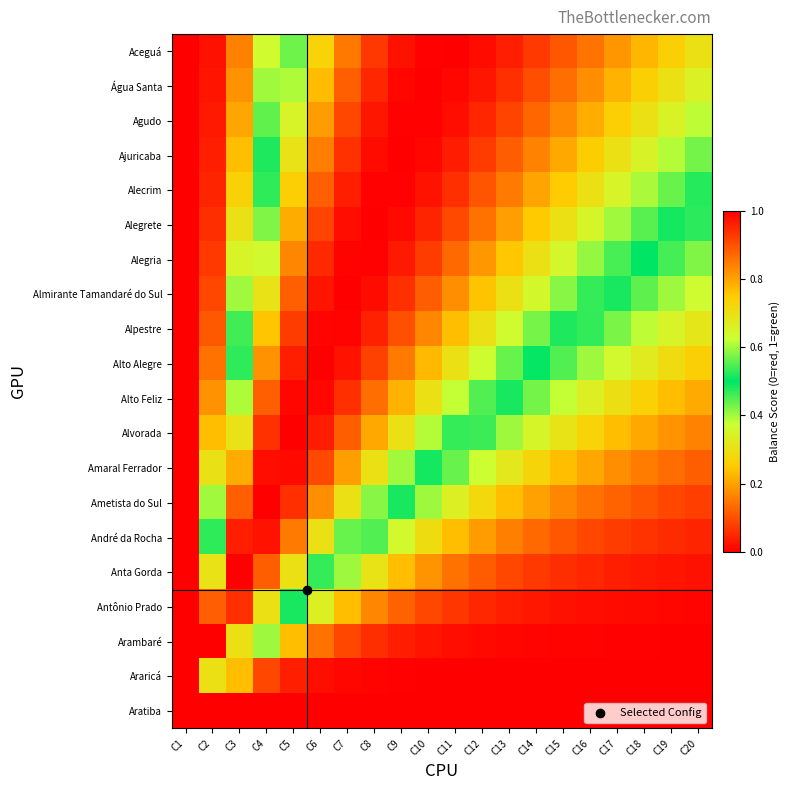

Reading left to right, list all the values displayed in this chart.

Aceguá: C1=0.0	C2=0.0	C3=0.2	C4=0.4	C5=0.6	C6=0.7	C7=0.9	C8=0.9	C9=1.0	C10=1.0	C11=1.0	C12=1.0	C13=1.0	C14=0.9	C15=0.9	C16=0.9	C17=0.8	C18=0.8	C19=0.7	C20=0.7
Água Santa: C1=0.0	C2=0.0	C3=0.2	C4=0.4	C5=0.6	C6=0.8	C7=0.9	C8=1.0	C9=1.0	C10=1.0	C11=1.0	C12=1.0	C13=0.9	C14=0.9	C15=0.9	C16=0.8	C17=0.8	C18=0.7	C19=0.7	C20=0.7
Agudo: C1=0.0	C2=0.0	C3=0.2	C4=0.4	C5=0.6	C6=0.8	C7=0.9	C8=1.0	C9=1.0	C10=1.0	C11=1.0	C12=1.0	C13=0.9	C14=0.9	C15=0.8	C16=0.8	C17=0.7	C18=0.7	C19=0.7	C20=0.6
Ajuricaba: C1=0.0	C2=0.0	C3=0.2	C4=0.5	C5=0.7	C6=0.8	C7=0.9	C8=1.0	C9=1.0	C10=1.0	C11=1.0	C12=0.9	C13=0.9	C14=0.8	C15=0.8	C16=0.7	C17=0.7	C18=0.7	C19=0.6	C20=0.6
Alecrim: C1=0.0	C2=0.0	C3=0.3	C4=0.5	C5=0.7	C6=0.9	C7=1.0	C8=1.0	C9=1.0	C10=1.0	C11=0.9	C12=0.9	C13=0.8	C14=0.8	C15=0.7	C16=0.7	C17=0.7	C18=0.6	C19=0.6	C20=0.5
Alegrete: C1=0.0	C2=0.1	C3=0.3	C4=0.6	C5=0.8	C6=0.9	C7=1.0	C8=1.0	C9=1.0	C10=1.0	C11=0.9	C12=0.9	C13=0.8	C14=0.8	C15=0.7	C16=0.6	C17=0.6	C18=0.6	C19=0.5	C20=0.5
Alegria: C1=0.0	C2=0.1	C3=0.3	C4=0.6	C5=0.8	C6=0.9	C7=1.0	C8=1.0	C9=1.0	C10=0.9	C11=0.9	C12=0.8	C13=0.8	C14=0.7	C15=0.6	C16=0.6	C17=0.5	C18=0.5	C19=0.5	C20=0.4
Almirante Tamandaré do Sul: C1=0.0	C2=0.1	C3=0.4	C4=0.7	C5=0.9	C6=1.0	C7=1.0	C8=1.0	C9=0.9	C10=0.9	C11=0.8	C12=0.8	C13=0.7	C14=0.6	C15=0.6	C16=0.5	C17=0.5	C18=0.4	C19=0.4	C20=0.4
Alpestre: C1=0.0	C2=0.1	C3=0.5	C4=0.8	C5=0.9	C6=1.0	C7=1.0	C8=1.0	C9=0.9	C10=0.8	C11=0.8	C12=0.7	C13=0.6	C14=0.6	C15=0.5	C16=0.5	C17=0.4	C18=0.4	C19=0.3	C20=0.3
Alto Alegre: C1=0.0	C2=0.1	C3=0.5	C4=0.8	C5=1.0	C6=1.0	C7=1.0	C8=0.9	C9=0.8	C10=0.8	C11=0.7	C12=0.6	C13=0.6	C14=0.5	C15=0.5	C16=0.4	C17=0.4	C18=0.3	C19=0.3	C20=0.3
Alto Feliz: C1=0.0	C2=0.2	C3=0.6	C4=0.9	C5=1.0	C6=1.0	C7=0.9	C8=0.9	C9=0.8	C10=0.7	C11=0.6	C12=0.5	C13=0.5	C14=0.4	C15=0.4	C16=0.3	C17=0.3	C18=0.3	C19=0.2	C20=0.2
Alvorada: C1=0.0	C2=0.2	C3=0.7	C4=0.9	C5=1.0	C6=1.0	C7=0.9	C8=0.8	C9=0.7	C10=0.6	C11=0.5	C12=0.5	C13=0.4	C14=0.4	C15=0.3	C16=0.3	C17=0.2	C18=0.2	C19=0.2	C20=0.2
Amaral Ferrador: C1=0.0	C2=0.3	C3=0.8	C4=1.0	C5=1.0	C6=0.9	C7=0.8	C8=0.7	C9=0.6	C10=0.5	C11=0.4	C12=0.4	C13=0.3	C14=0.3	C15=0.2	C16=0.2	C17=0.2	C18=0.2	C19=0.1	C20=0.1
Ametista do Sul: C1=0.0	C2=0.4	C3=0.9	C4=1.0	C5=0.9	C6=0.8	C7=0.7	C8=0.6	C9=0.5	C10=0.4	C11=0.3	C12=0.3	C13=0.2	C14=0.2	C15=0.2	C16=0.1	C17=0.1	C18=0.1	C19=0.1	C20=0.1
André da Rocha: C1=0.0	C2=0.5	C3=1.0	C4=1.0	C5=0.8	C6=0.7	C7=0.6	C8=0.5	C9=0.4	C10=0.3	C11=0.2	C12=0.2	C13=0.2	C14=0.1	C15=0.1	C16=0.1	C17=0.1	C18=0.1	C19=0.1	C20=0.0
Anta Gorda: C1=0.0	C2=0.7	C3=1.0	C4=0.9	C5=0.7	C6=0.5	C7=0.4	C8=0.3	C9=0.2	C10=0.2	C11=0.1	C12=0.1	C13=0.1	C14=0.1	C15=0.1	C16=0.0	C17=0.0	C18=0.0	C19=0.0	C20=0.0
Antônio Prado: C1=0.0	C2=0.9	C3=0.9	C4=0.7	C5=0.5	C6=0.3	C7=0.2	C8=0.2	C9=0.1	C10=0.1	C11=0.1	C12=0.1	C13=0.0	C14=0.0	C15=0.0	C16=0.0	C17=0.0	C18=0.0	C19=0.0	C20=0.0
Arambaré: C1=0.0	C2=1.0	C3=0.7	C4=0.4	C5=0.2	C6=0.1	C7=0.1	C8=0.1	C9=0.0	C10=0.0	C11=0.0	C12=0.0	C13=0.0	C14=0.0	C15=0.0	C16=0.0	C17=0.0	C18=0.0	C19=0.0	C20=0.0
Araricá: C1=0.0	C2=0.7	C3=0.2	C4=0.1	C5=0.0	C6=0.0	C7=0.0	C8=0.0	C9=0.0	C10=0.0	C11=0.0	C12=0.0	C13=0.0	C14=0.0	C15=0.0	C16=0.0	C17=0.0	C18=0.0	C19=0.0	C20=0.0
Aratiba: C1=0.0	C2=0.0	C3=0.0	C4=0.0	C5=0.0	C6=0.0	C7=0.0	C8=0.0	C9=0.0	C10=0.0	C11=0.0	C12=0.0	C13=0.0	C14=0.0	C15=0.0	C16=0.0	C17=0.0	C18=0.0	C19=0.0	C20=0.0